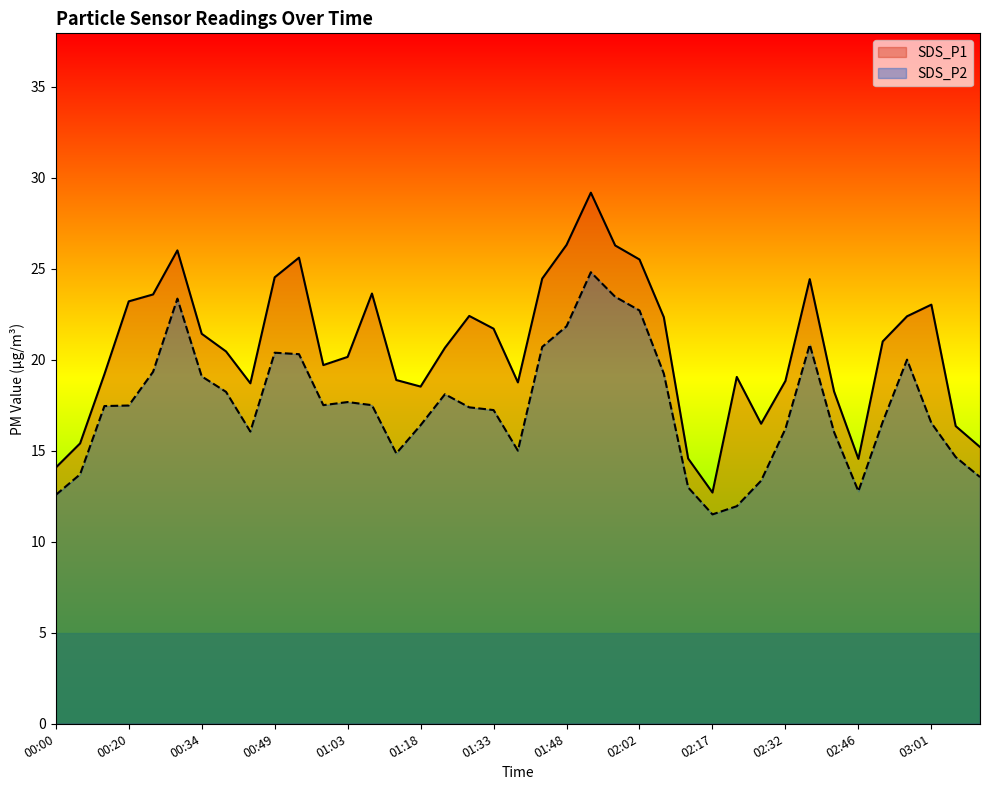

How many data points in SDS_P1 are above 20?

22